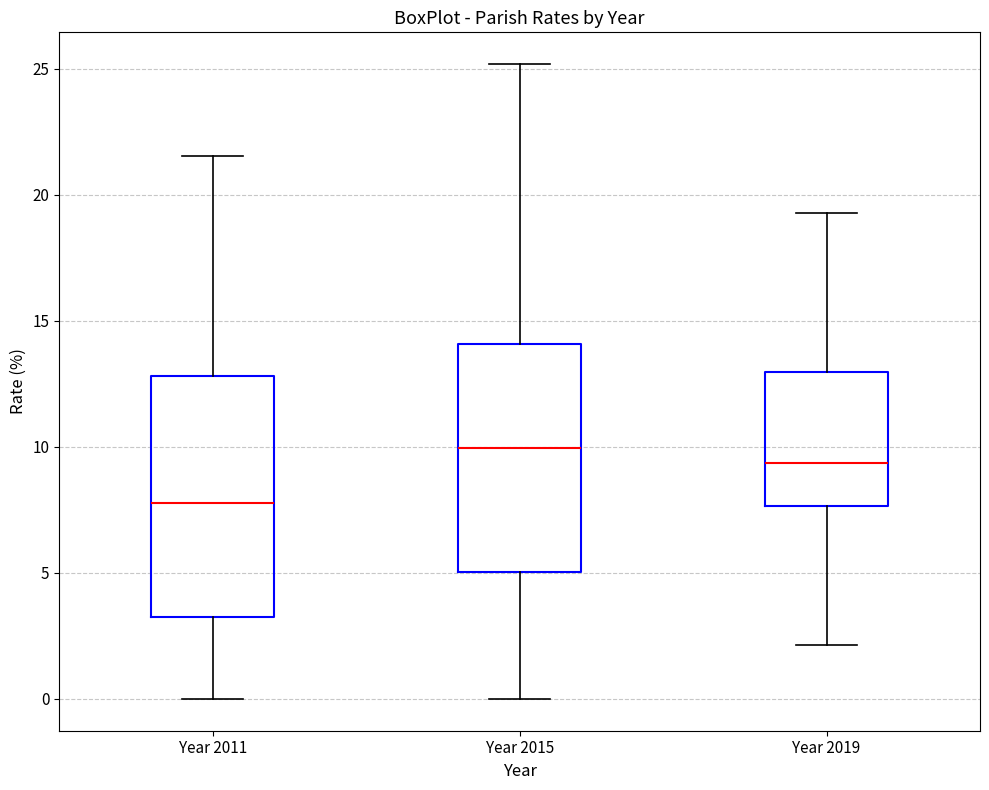

Reading left to right, transcribe this box plot: for each box, give where its median line is, the range the box spans, and where its two whiskers end, as read against the y-axis. The values are not printed on the chart, so give them approximately, as read against the axis.

Year 2011: median 8.0, box 3.5 to 13.0, whiskers 0.0 to 21.5
Year 2015: median 10.0, box 5.0 to 14.0, whiskers 0.0 to 25.0
Year 2019: median 9.5, box 7.5 to 13.0, whiskers 2.0 to 19.5